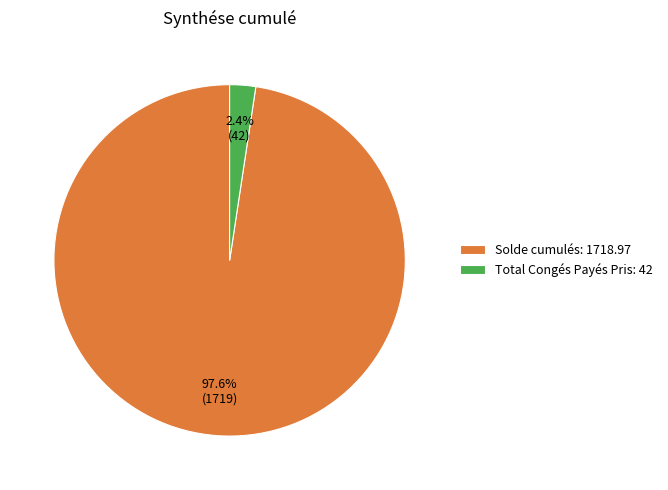

To the nearest percent, what portion does Solde cumulés represent?

98%